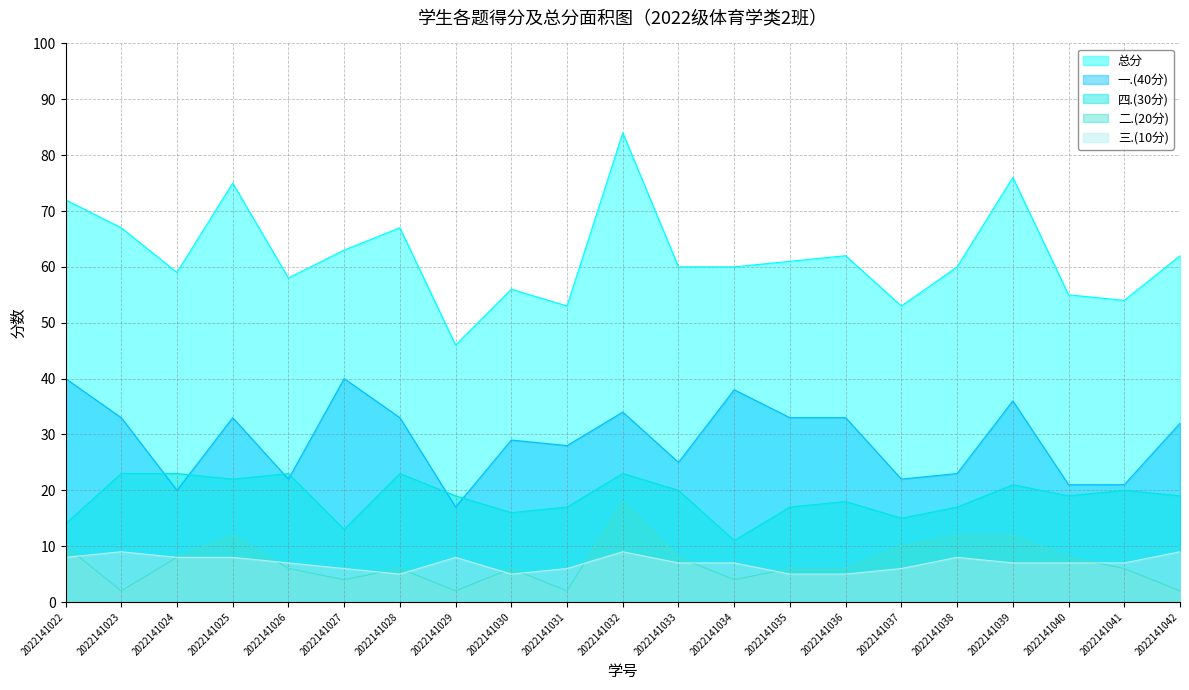

What is the value of the 二.(20分) point at the 16th from the left?

10